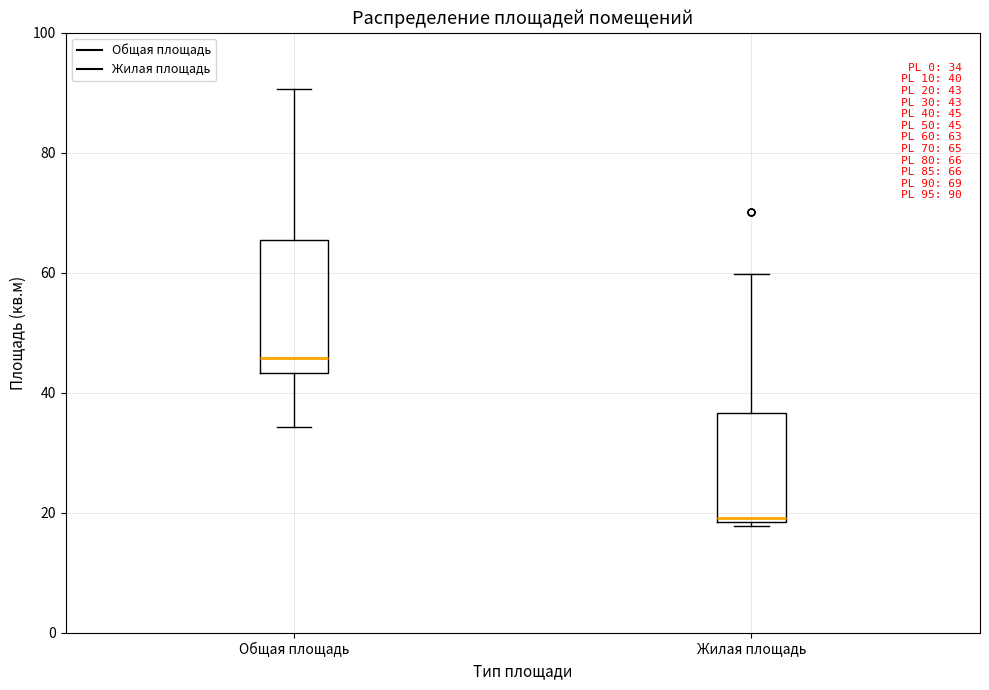

Which box has the highest median line?

Общая площадь